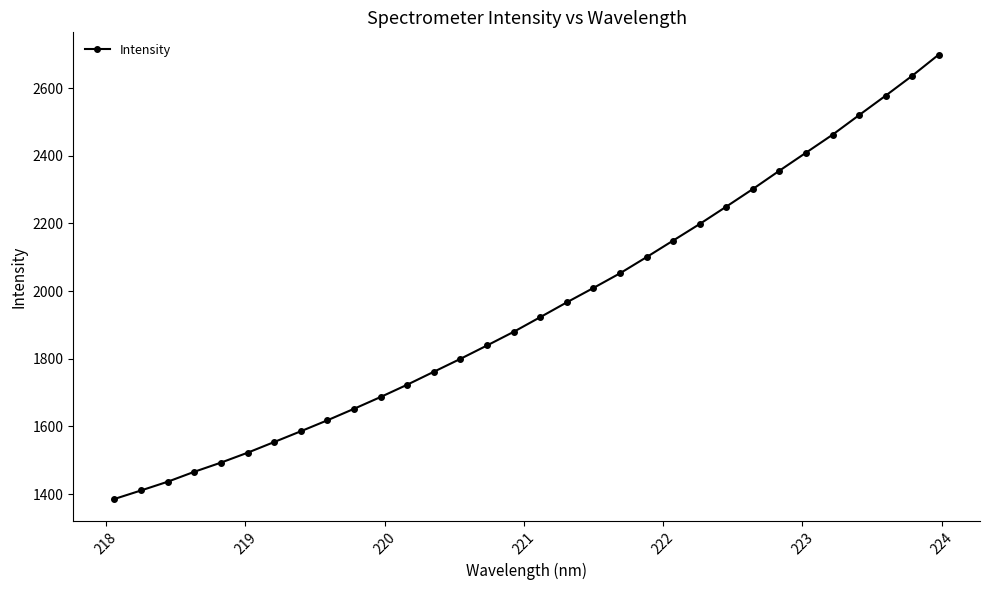

What is the value of the 30th point from the left?

2577.5